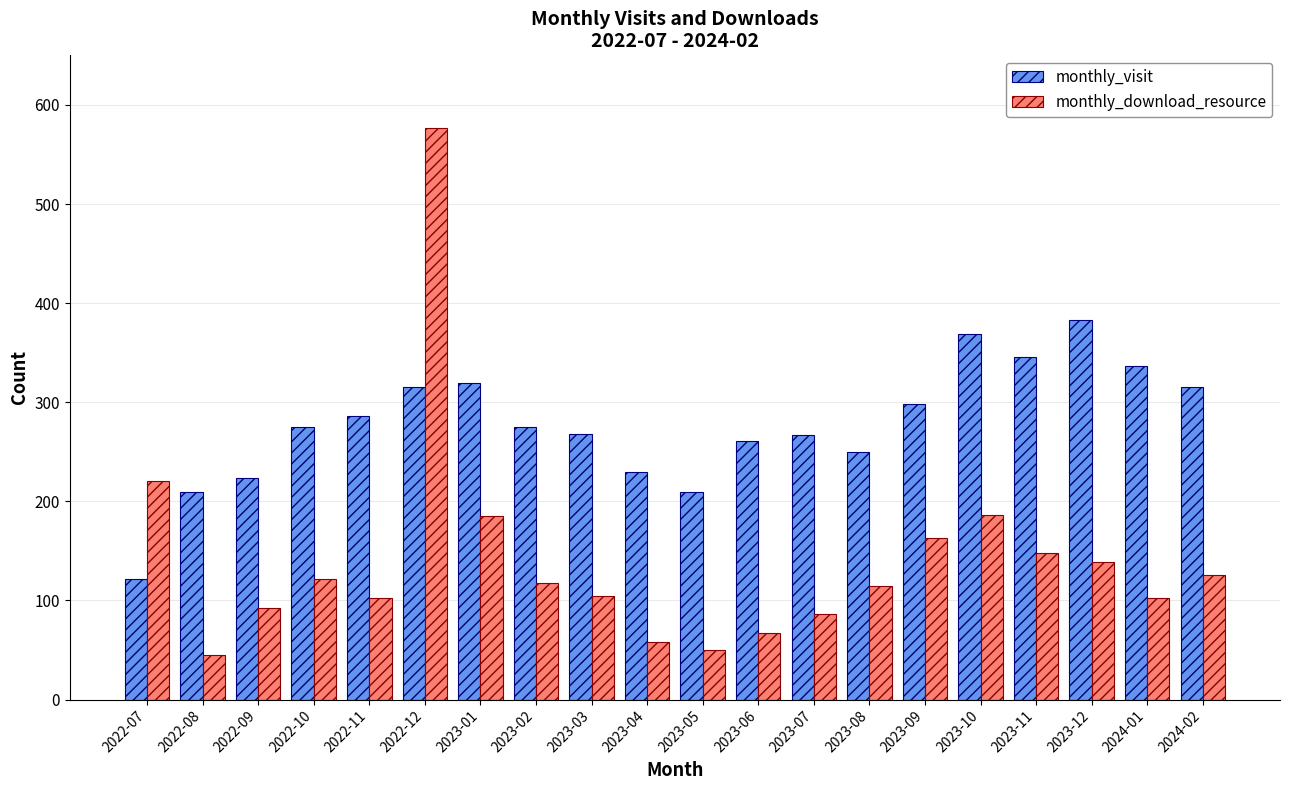

What is the highest value of the monthly_download_resource series?

577